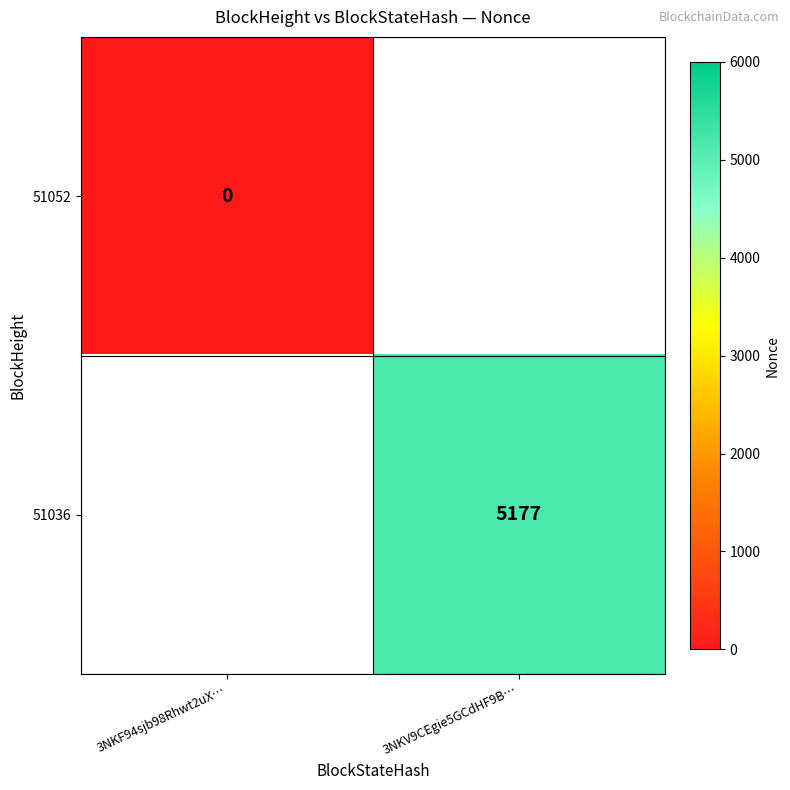

The 51036 series shows 5177 at 3NKV9CEgie5GCdHF9B…. True or false?

True